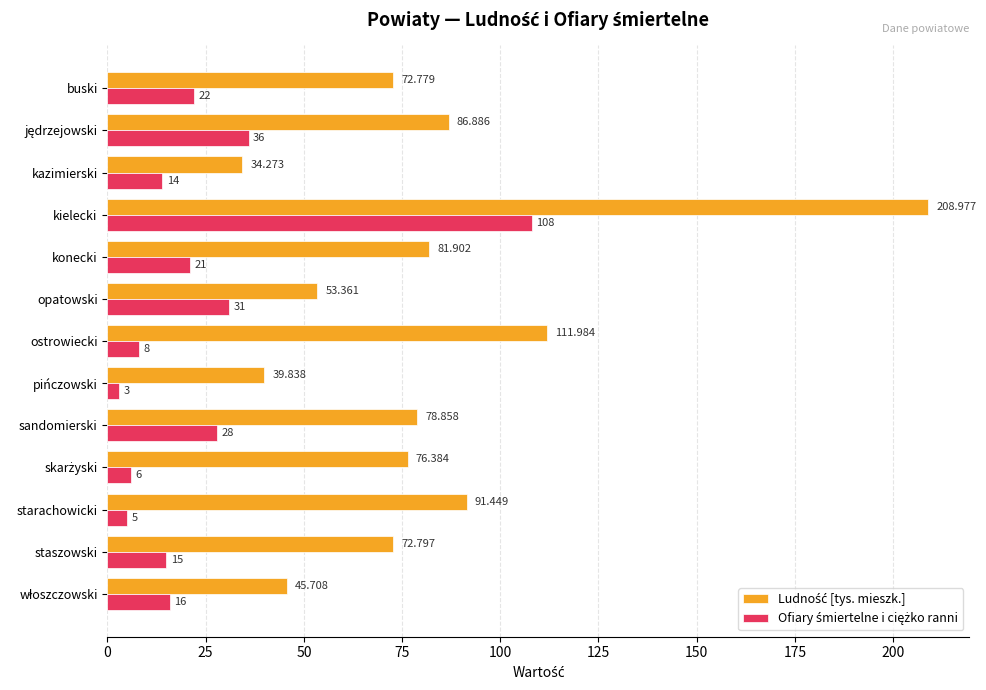

At which category is the sum across all series the highest?

kielecki